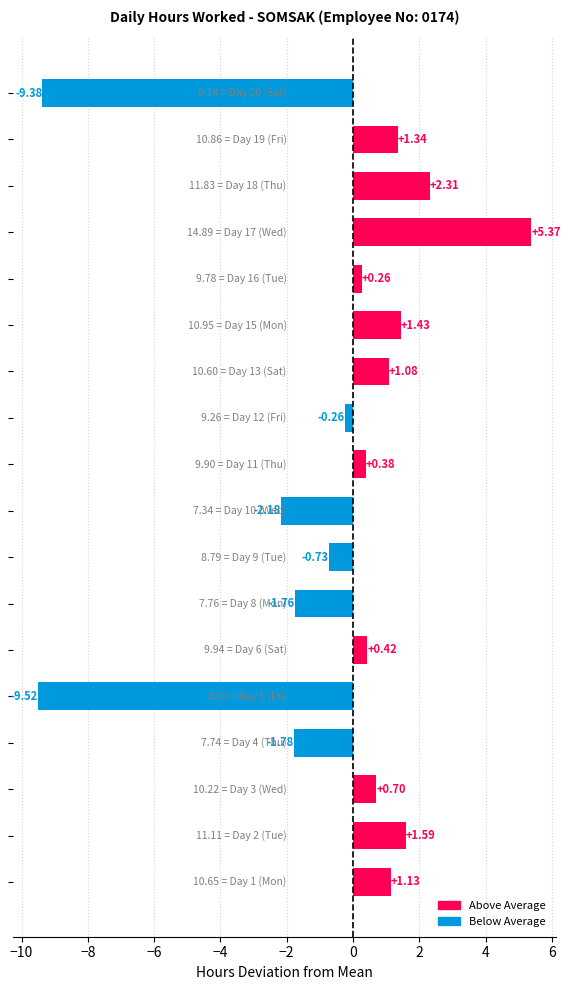

What is the average value?

-0.5